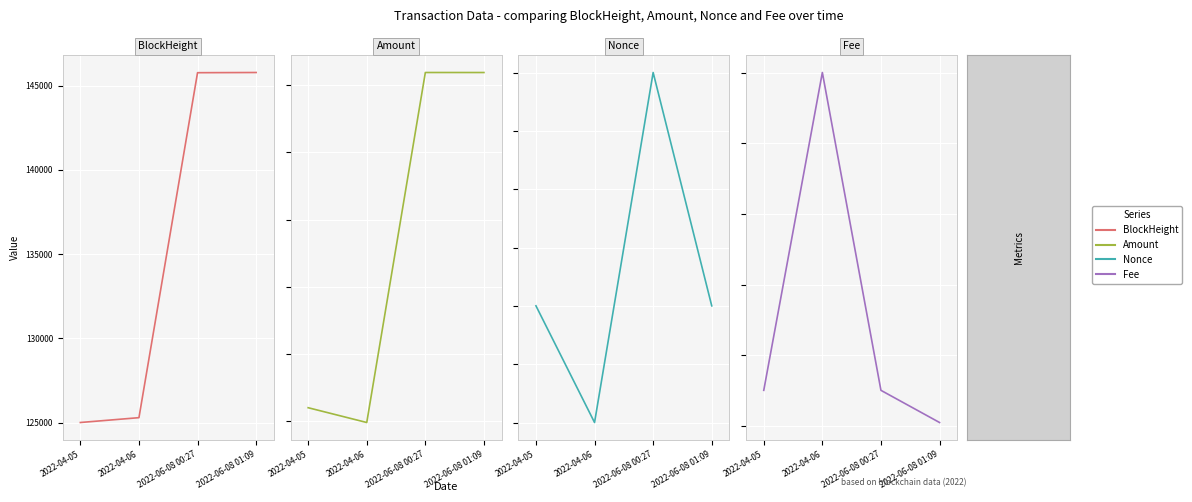

Reading right to left, extract all data points from this chart.

BlockHeight: 2022-06-08 01:09=145791.0	2022-06-08 00:27=145779.0	2022-04-06=125289.0	2022-04-05=125002.0
Amount: 2022-06-08 01:09=40.9	2022-06-08 00:27=40.9	2022-04-06=14.9	2022-04-05=16.0
Nonce: 2022-06-08 01:09=1.0	2022-06-08 00:27=3.0	2022-04-06=0.0	2022-04-05=1.0
Fee: 2022-06-08 01:09=0.0	2022-06-08 00:27=0.0	2022-04-06=0.1	2022-04-05=0.0